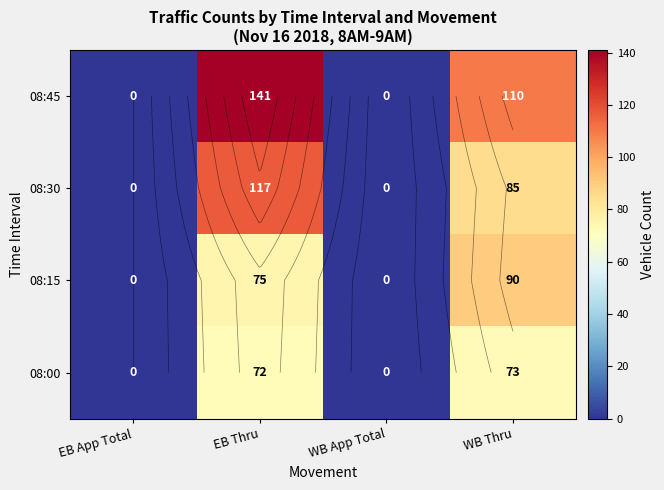

How many values in the 08:00 series are below 72?

2